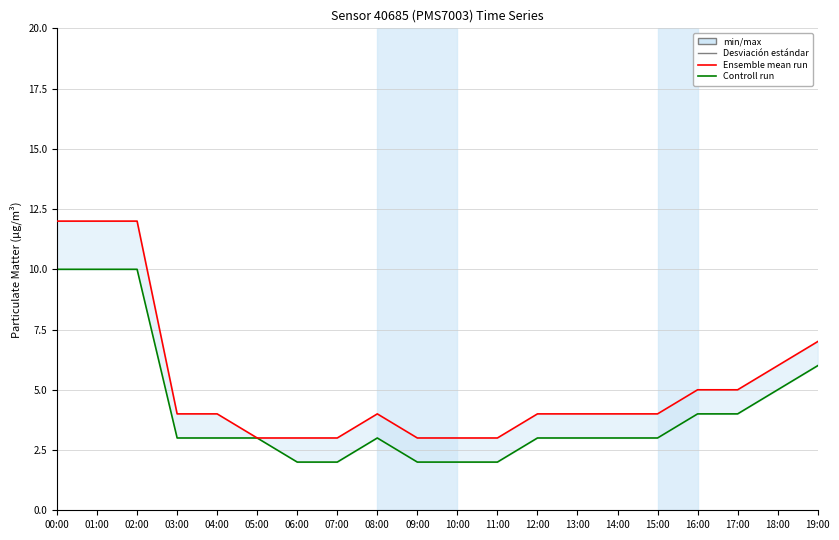

Does the chart display data point markers on the line(s)?

No